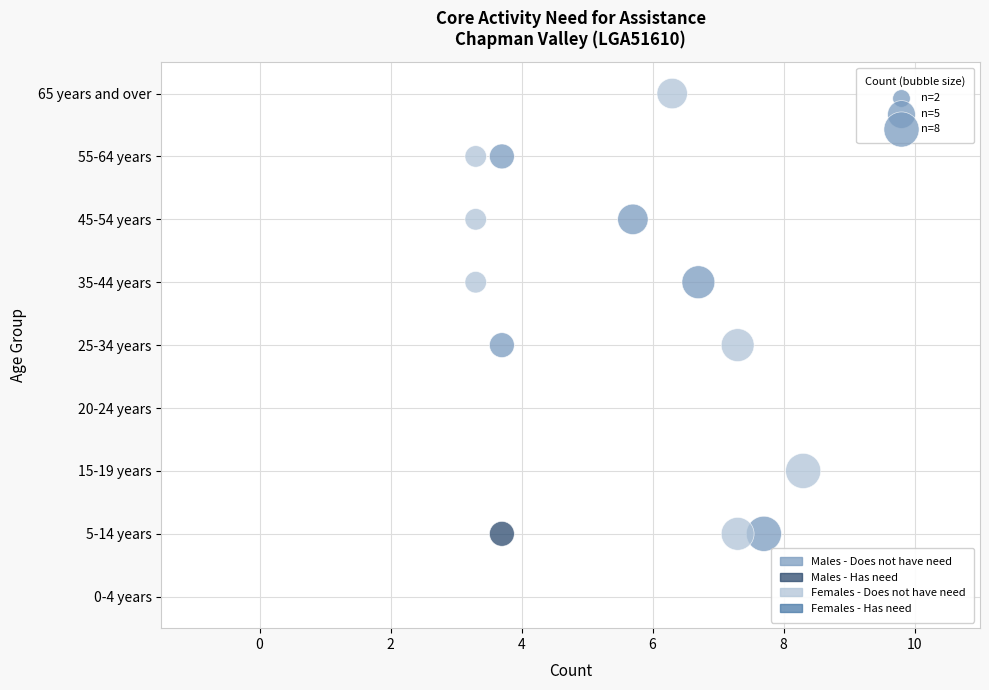

What are all the series names shown in the legend?

Males - Does not have need, Males - Has need, Females - Does not have need, Females - Has need